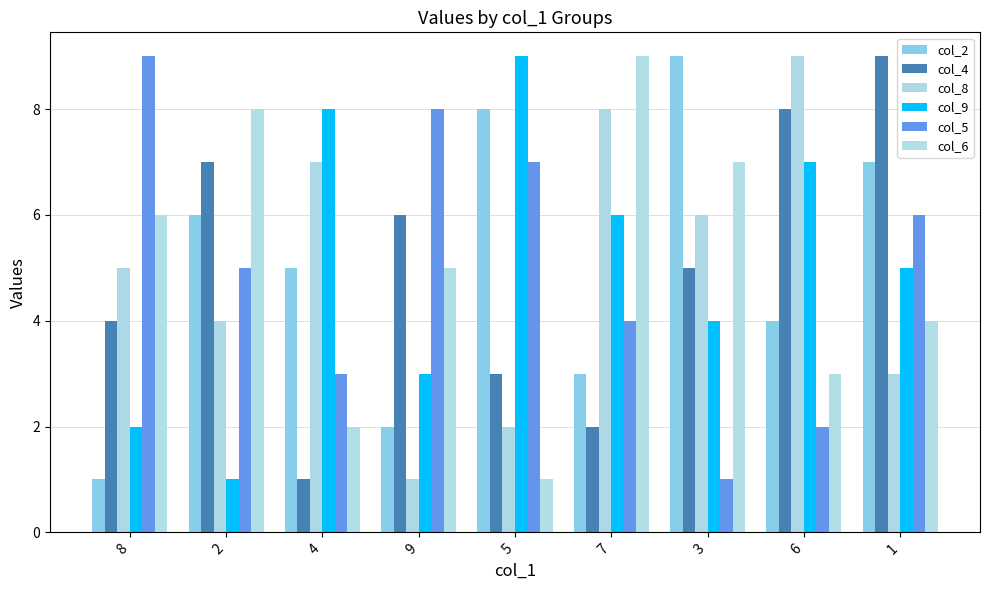

What is the difference between the maximum and minimum values in the col_8 series?

8